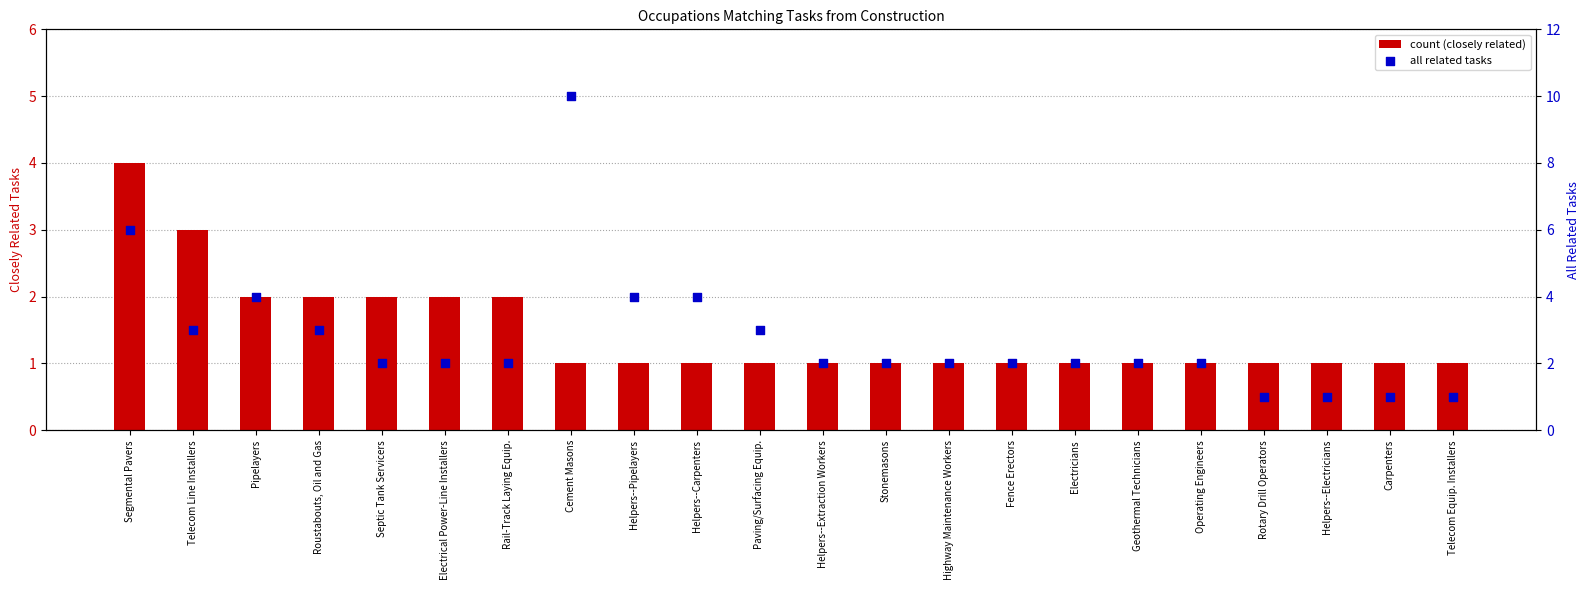

At which category is the sum across all series the highest?

Cement Masons